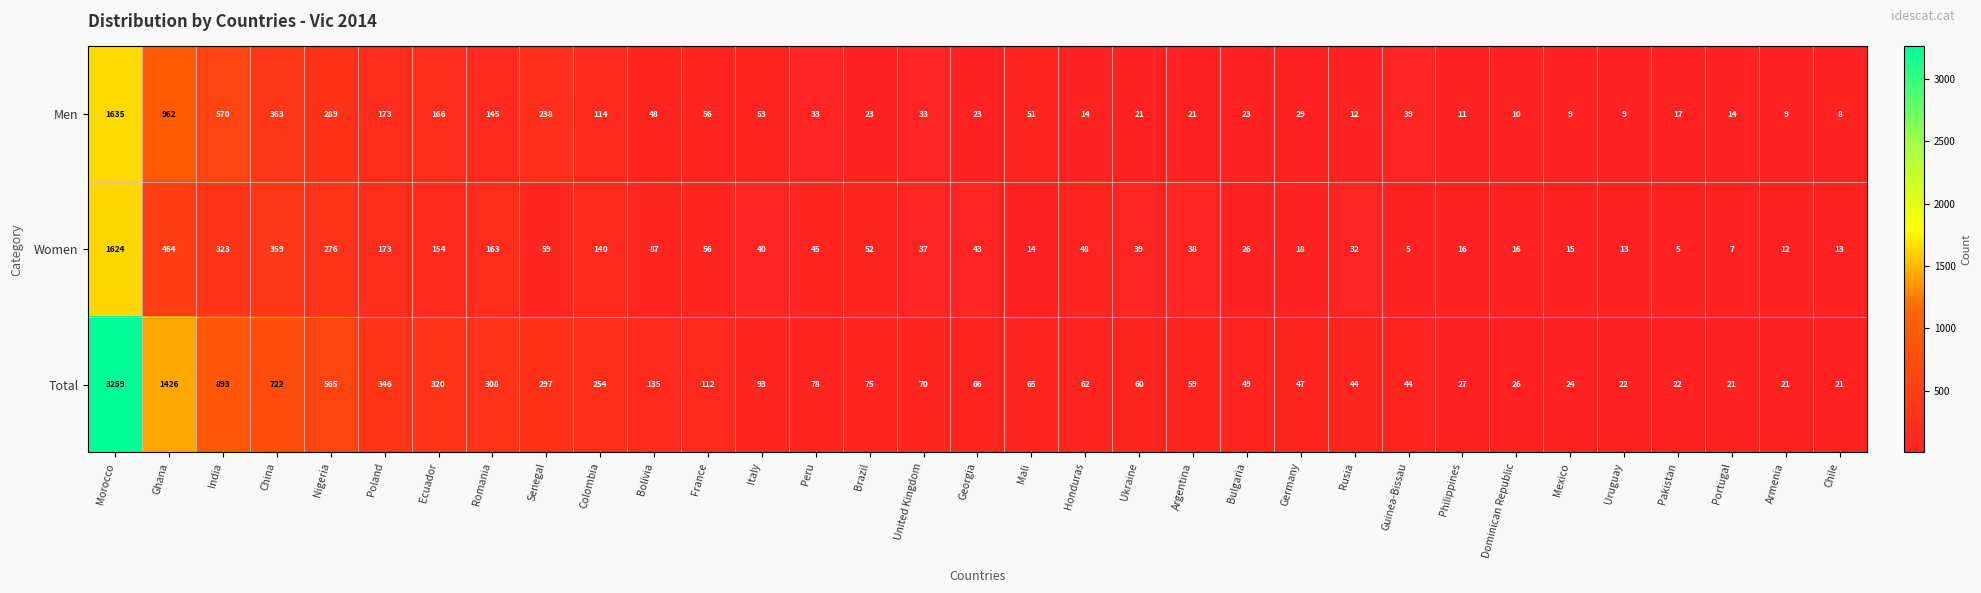

The Men series shows 21 at Mali. True or false?

False